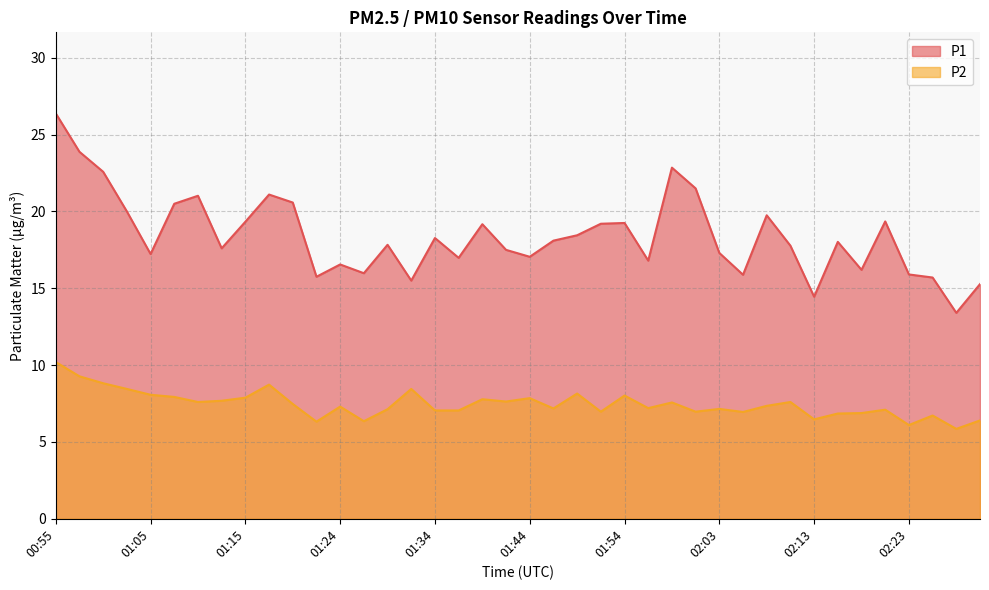

What is the label of the 20th point from the left?

01:41